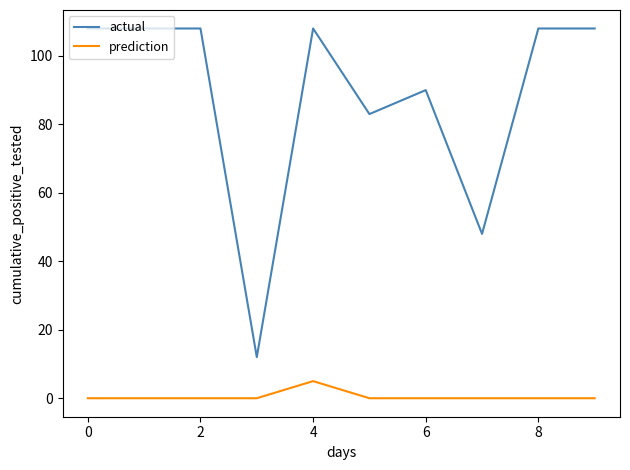

List the series in order of their peak value, highest first.

actual, prediction